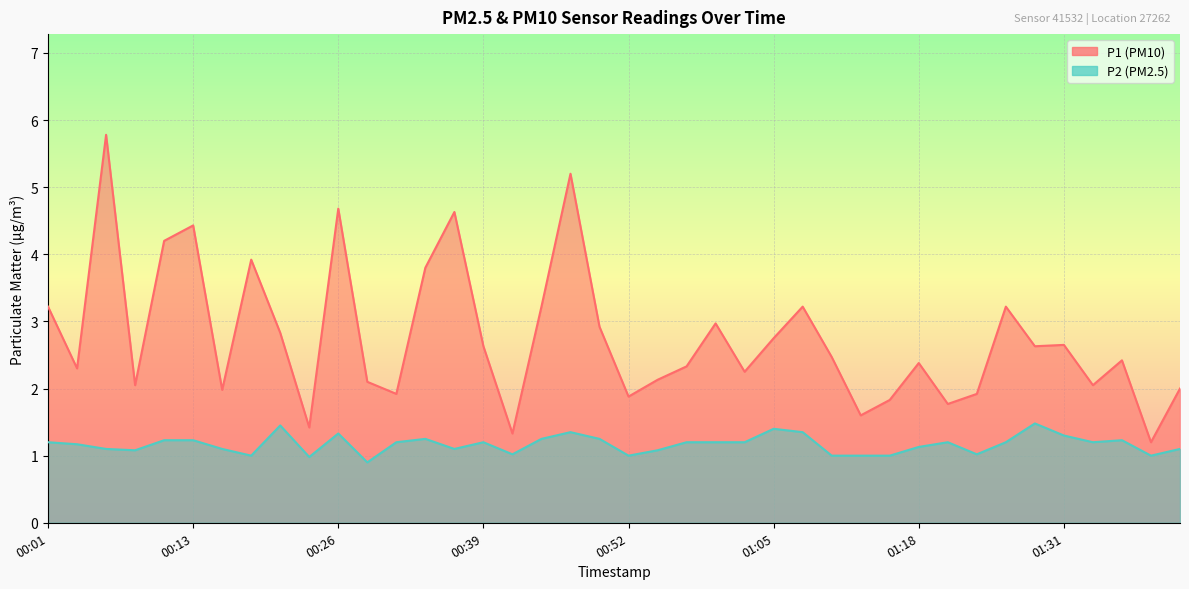

What is the highest value of the P2 series?

1.5